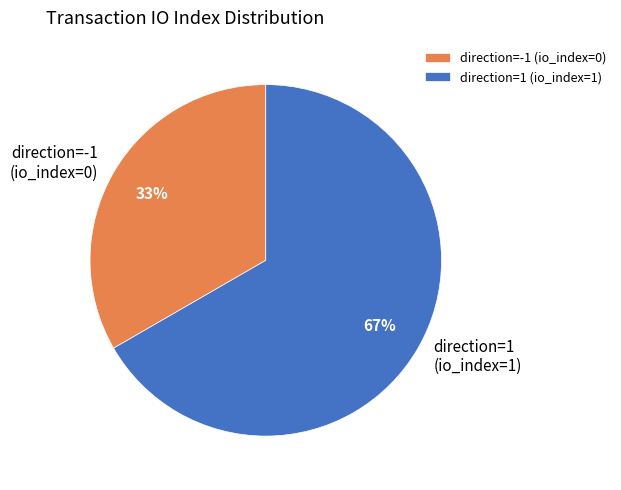

Combined, do direction=1 (io_index=1) and direction=-1 (io_index=0) account for over 50%?

Yes